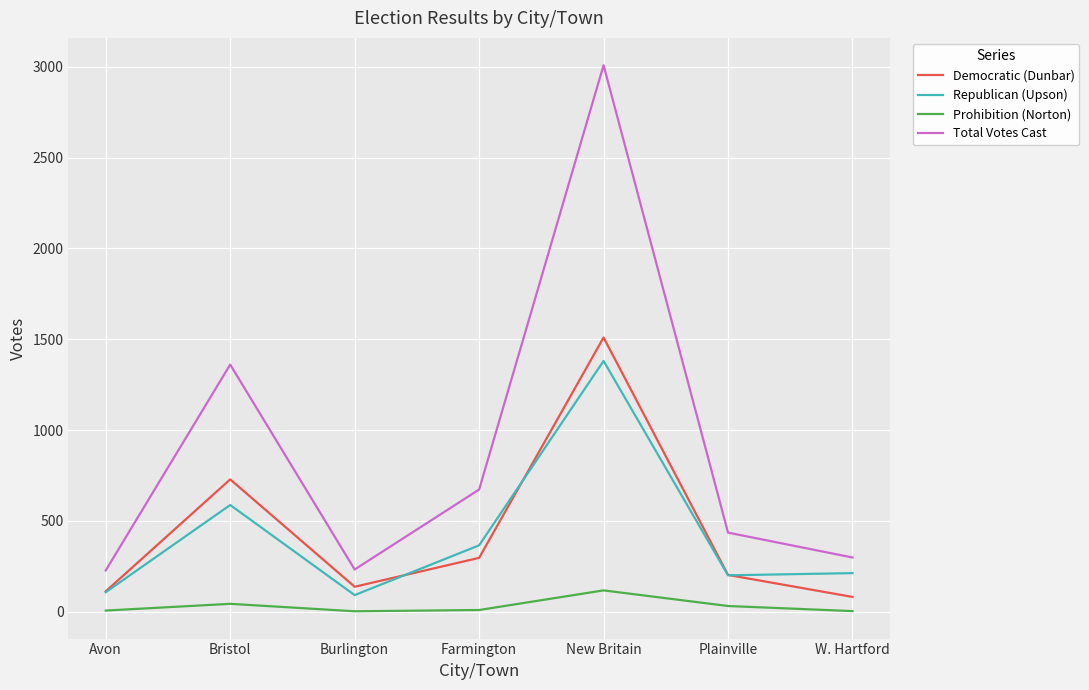

True or false: Republican (Upson) and Democratic (Dunbar) intersect in this chart.

True